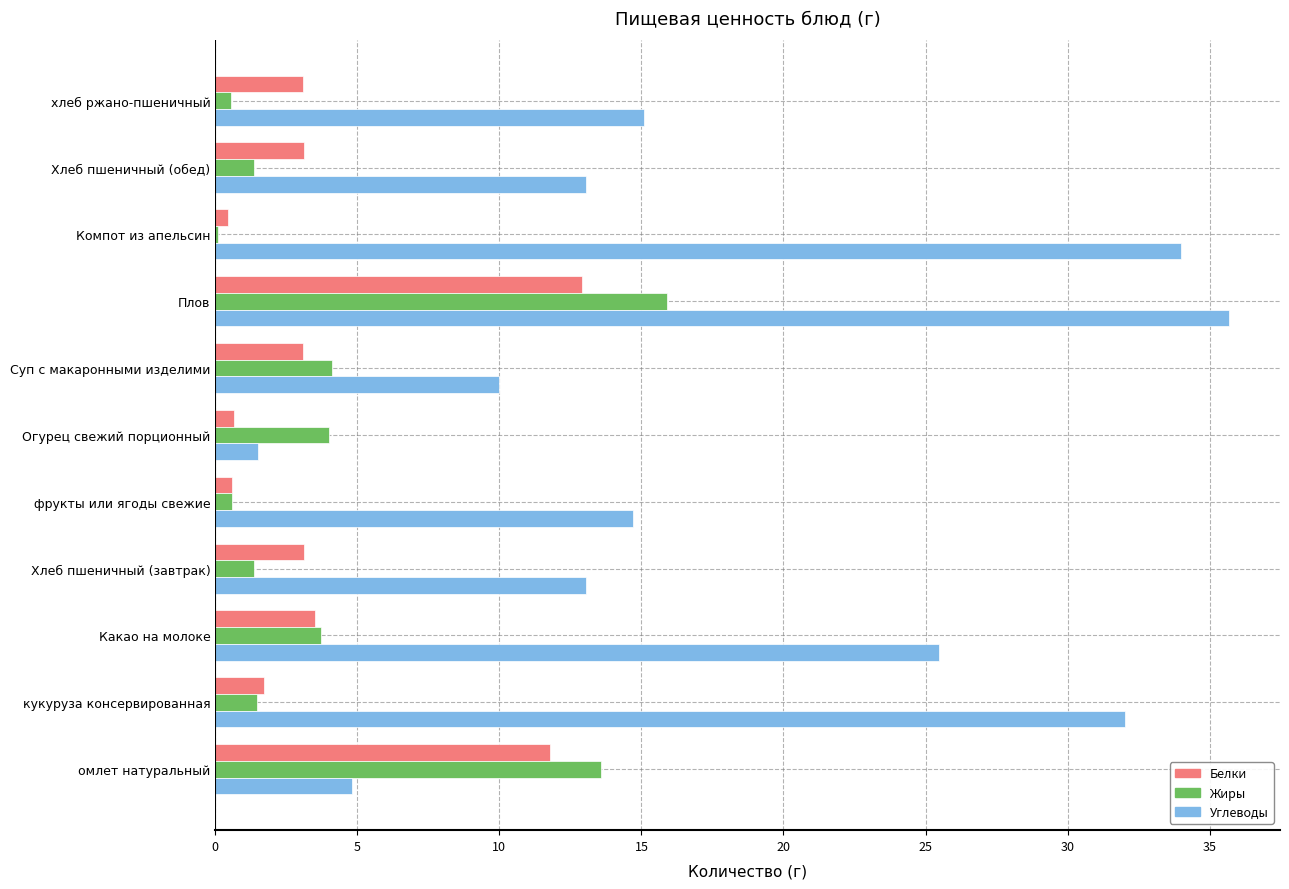

Which category has the highest value across all series?

Плов